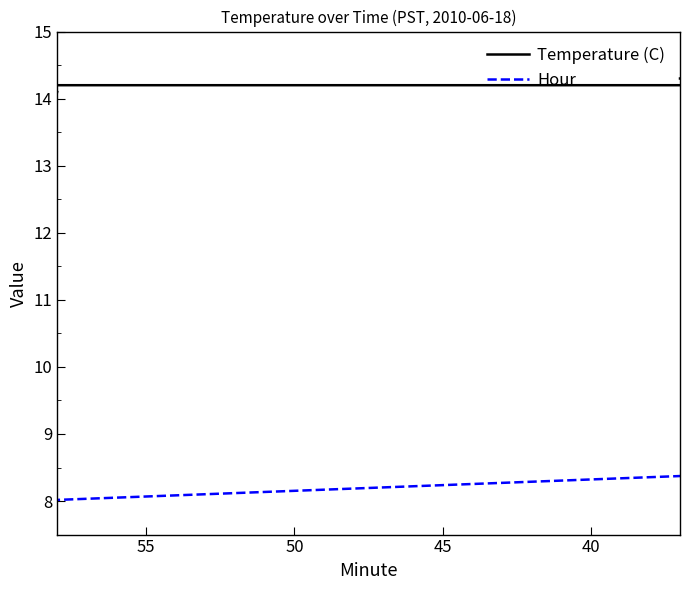

True or false: Temperature (C) has more than 1 points higher than both neighbors.

False